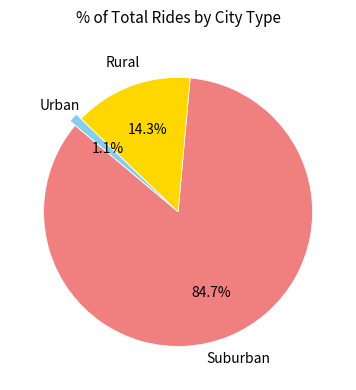

Count the number of slices in the pie.

3